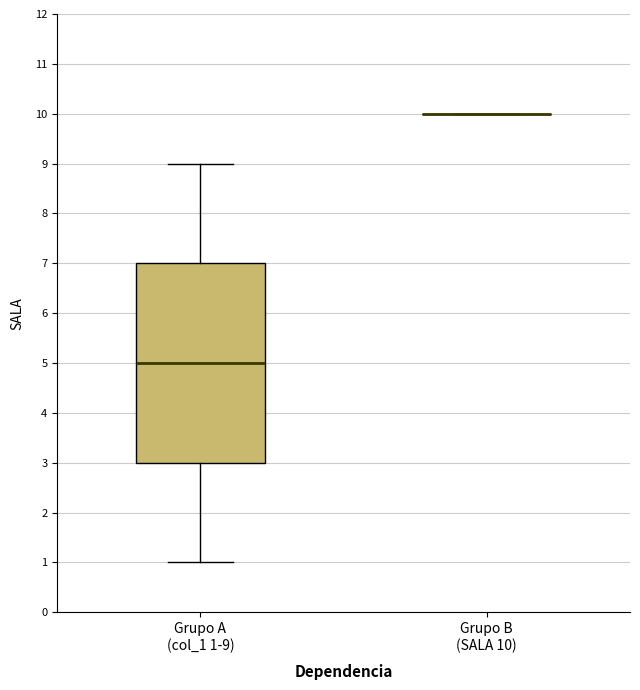

Reading left to right, read every box against the y-axis: the position of its median line, the range the box covers, and the ends of its whiskers. The values are not printed on the chart, so give them approximately, as read against the axis.

Grupo A (col_1 1-9): median 5, box 3 to 7, whiskers 1 to 9
Grupo B (SALA 10): box collapsed to a line at 10, whiskers 10 to 10